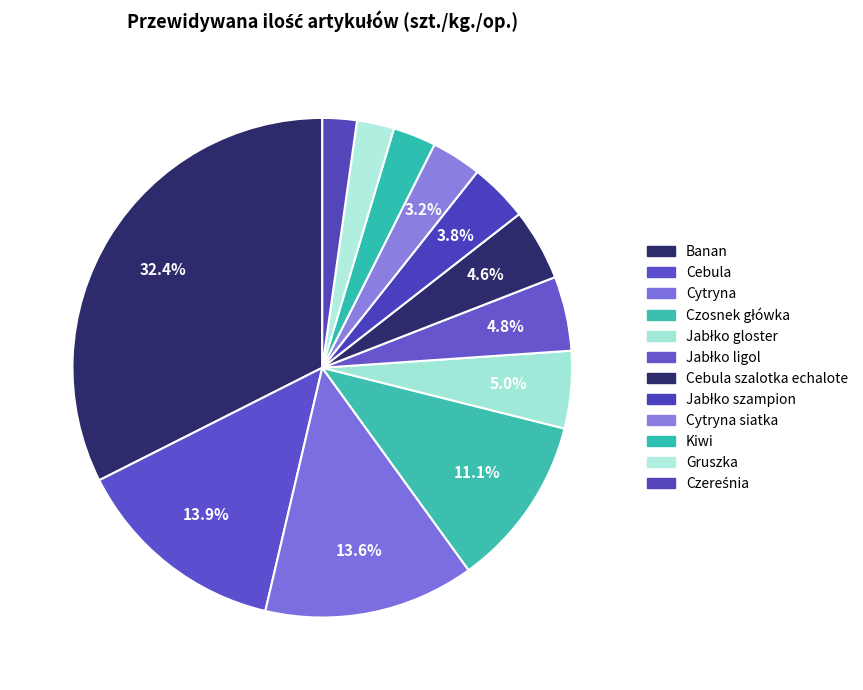

Count the number of slices in the pie.

12